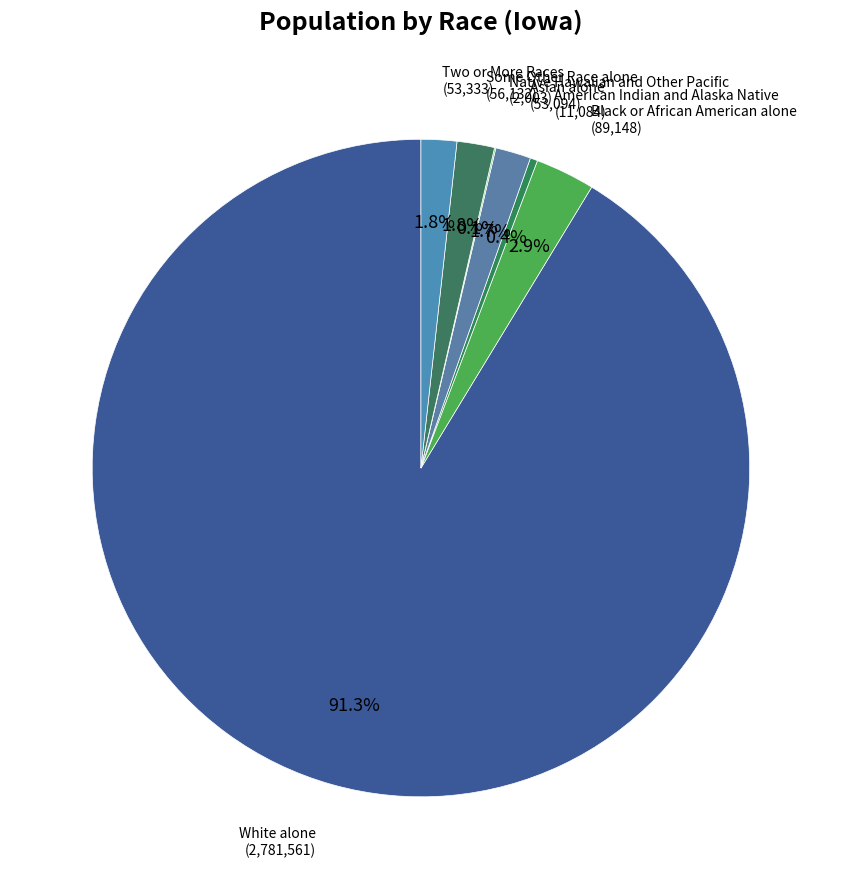

What is the total percentage of American Indian and Alaska Native and White alone?

91.7%